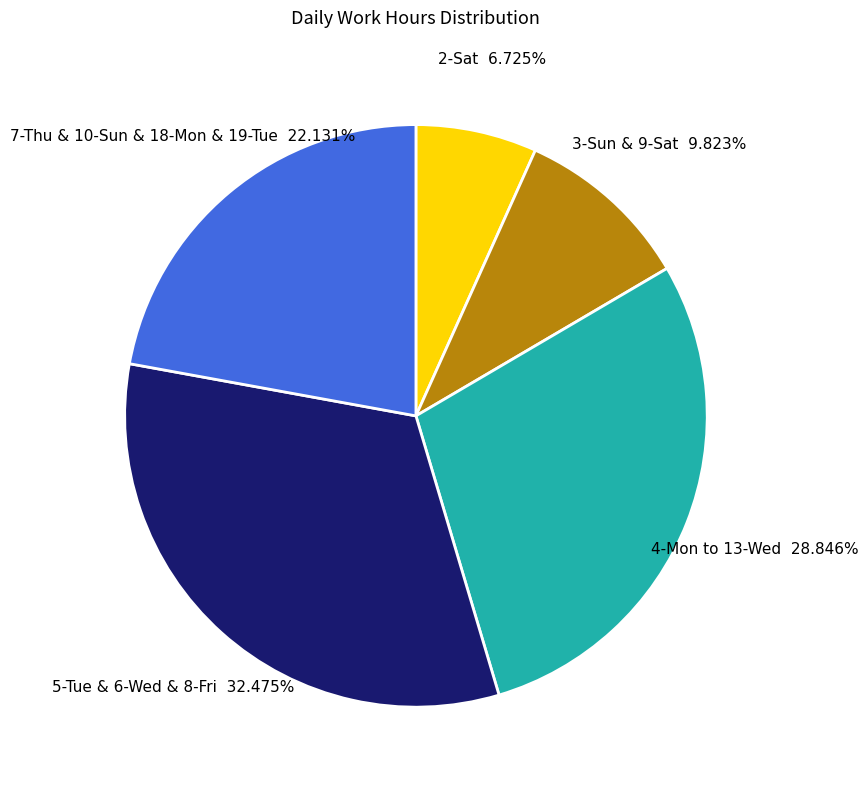

Does any single category account for the majority?

No